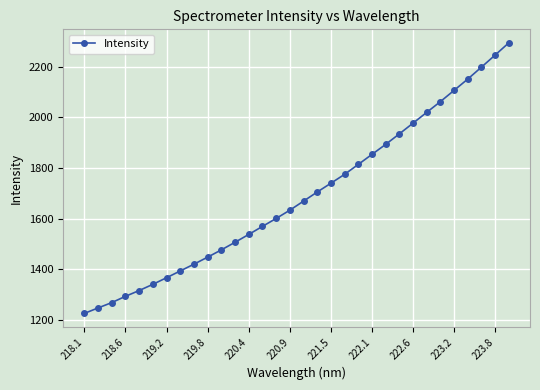

What is the sum of all values?

54084.8